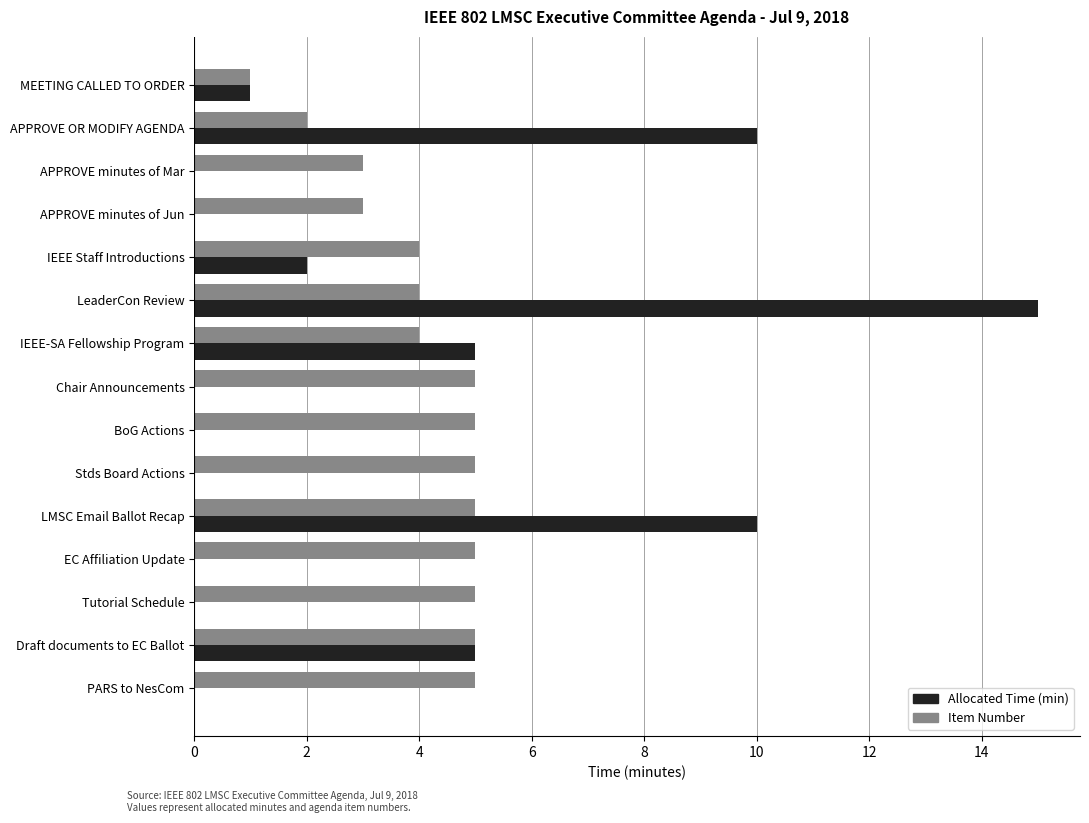

Read the Allocated Time (min) value at LMSC Email Ballot Recap.

10